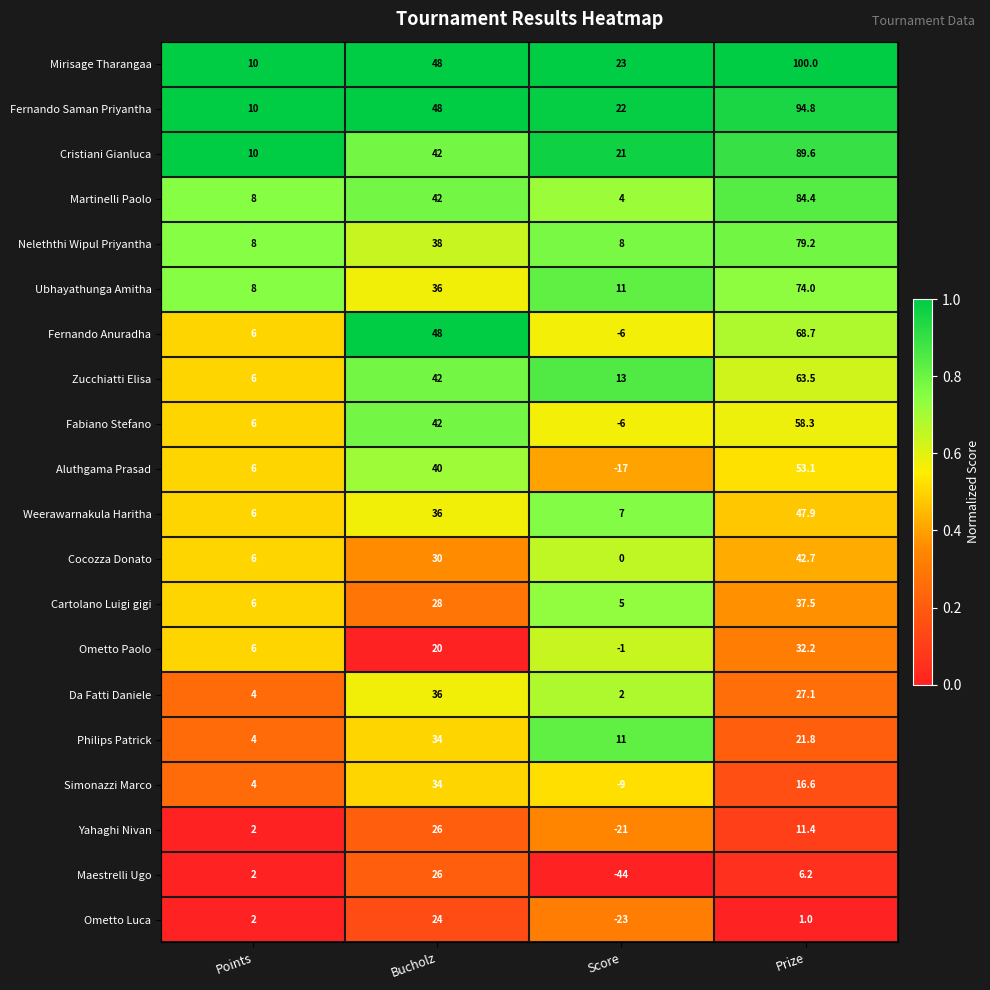

Which series has the largest range (max minus min)?

Mirisage Tharangaa